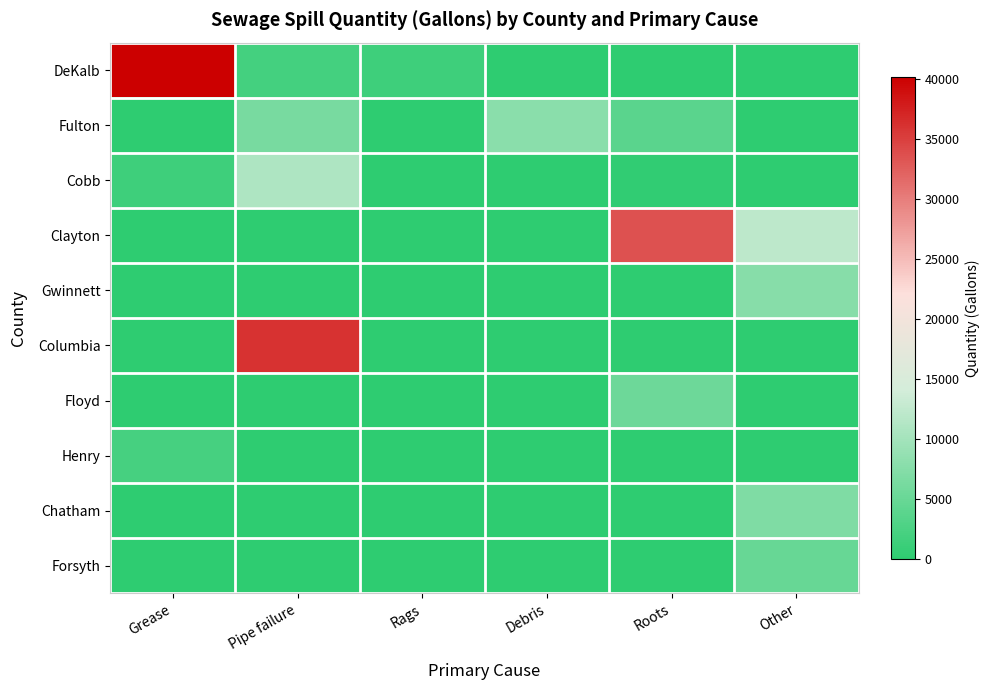

Reading left to right, extract all data points from this chart.

DeKalb: Grease=40190	Pipe failure=1920	Rags=1430	Debris=0	Roots=0	Other=0
Fulton: Grease=0	Pipe failure=6320	Rags=0	Debris=7967	Roots=3820	Other=0
Cobb: Grease=1520	Pipe failure=10890	Rags=0	Debris=0	Roots=400	Other=70
Clayton: Grease=0	Pipe failure=0	Rags=0	Debris=0	Roots=33490	Other=12240
Gwinnett: Grease=0	Pipe failure=0	Rags=0	Debris=0	Roots=0	Other=7624
Columbia: Grease=0	Pipe failure=36000	Rags=0	Debris=0	Roots=0	Other=0
Floyd: Grease=0	Pipe failure=0	Rags=0	Debris=0	Roots=5400	Other=0
Henry: Grease=2135	Pipe failure=0	Rags=0	Debris=0	Roots=0	Other=0
Chatham: Grease=0	Pipe failure=0	Rags=0	Debris=0	Roots=0	Other=7005
Forsyth: Grease=0	Pipe failure=0	Rags=0	Debris=0	Roots=0	Other=5000